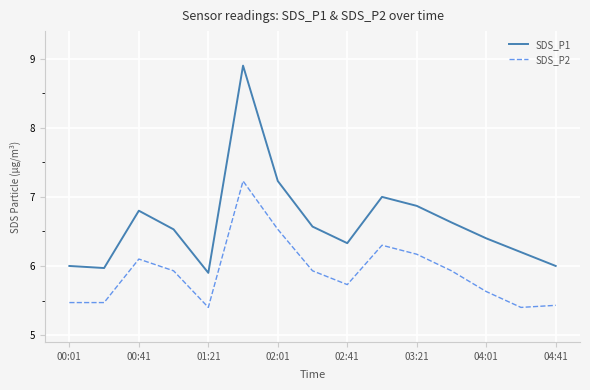

Which series has the largest total across all categories?

SDS_P1